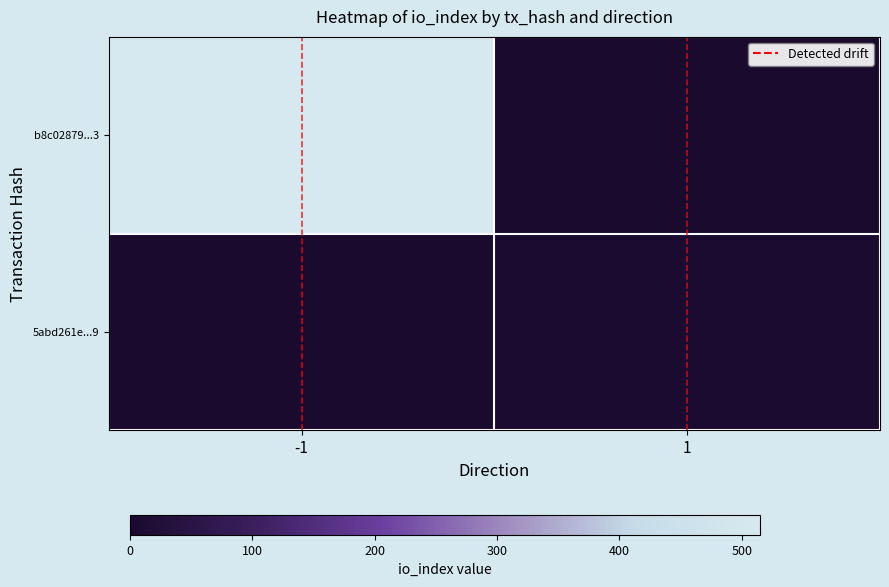

What is the greatest value displayed?

515